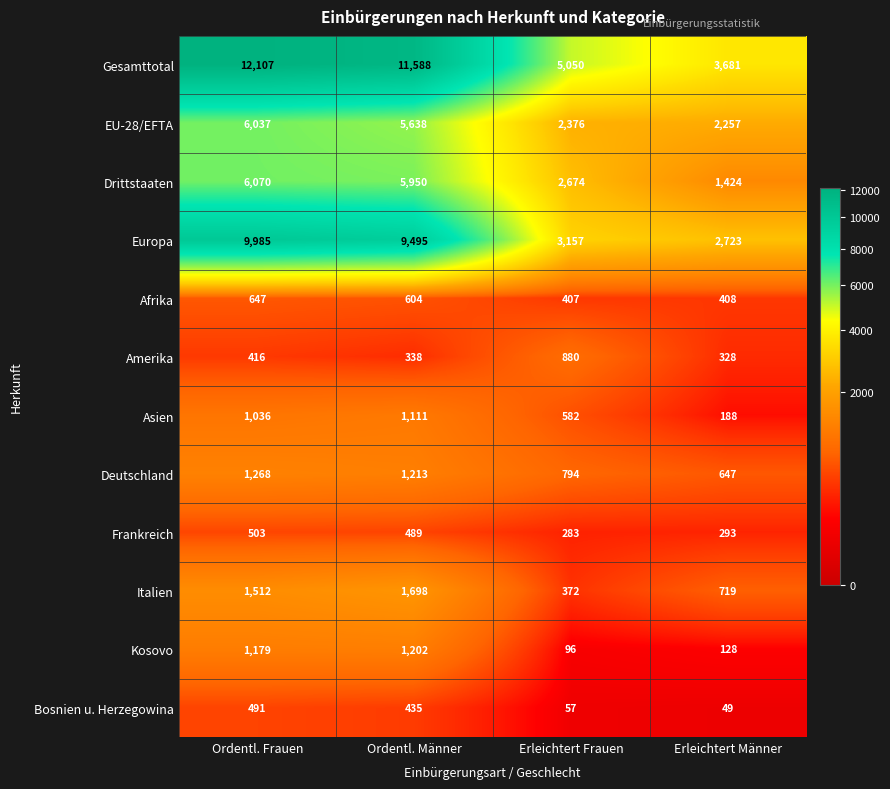

At which category is the sum across all series the highest?

Ordentl. Frauen